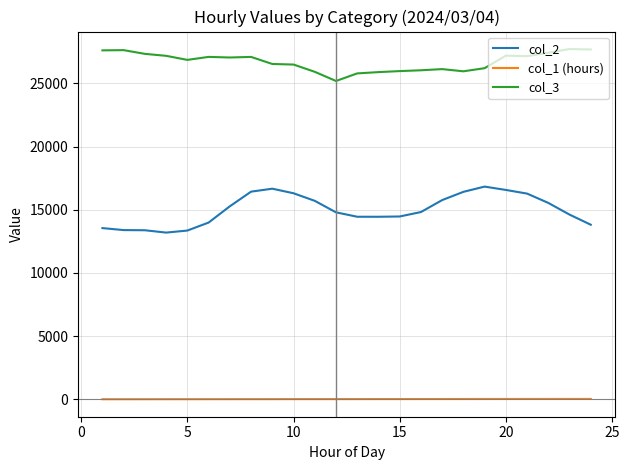

List the series in order of their peak value, highest first.

col_3, col_2, col_1 (hours)